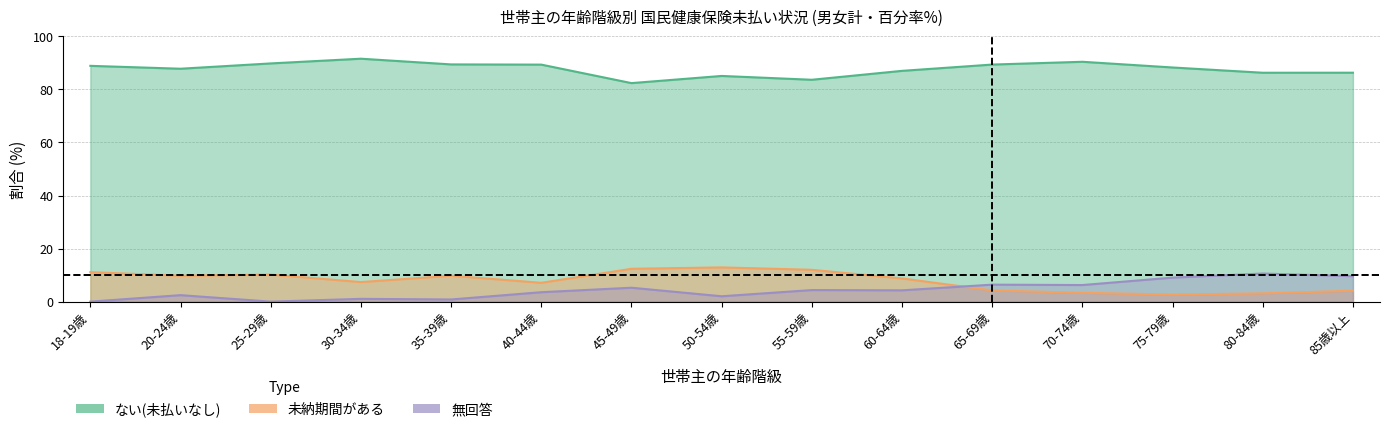

What is the difference between the 未納期間がある(男女計) values at 18-19歳 and 75-79歳?

8.4